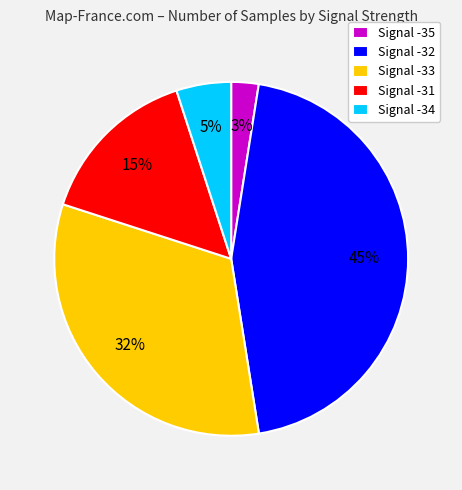

Is it true that Signal -33 is 32% of the pie?

True